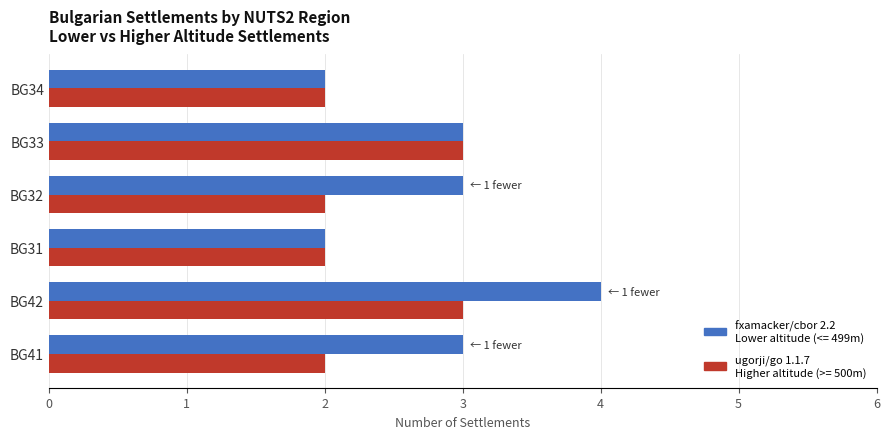

What is the total value across all series at BG34?

4